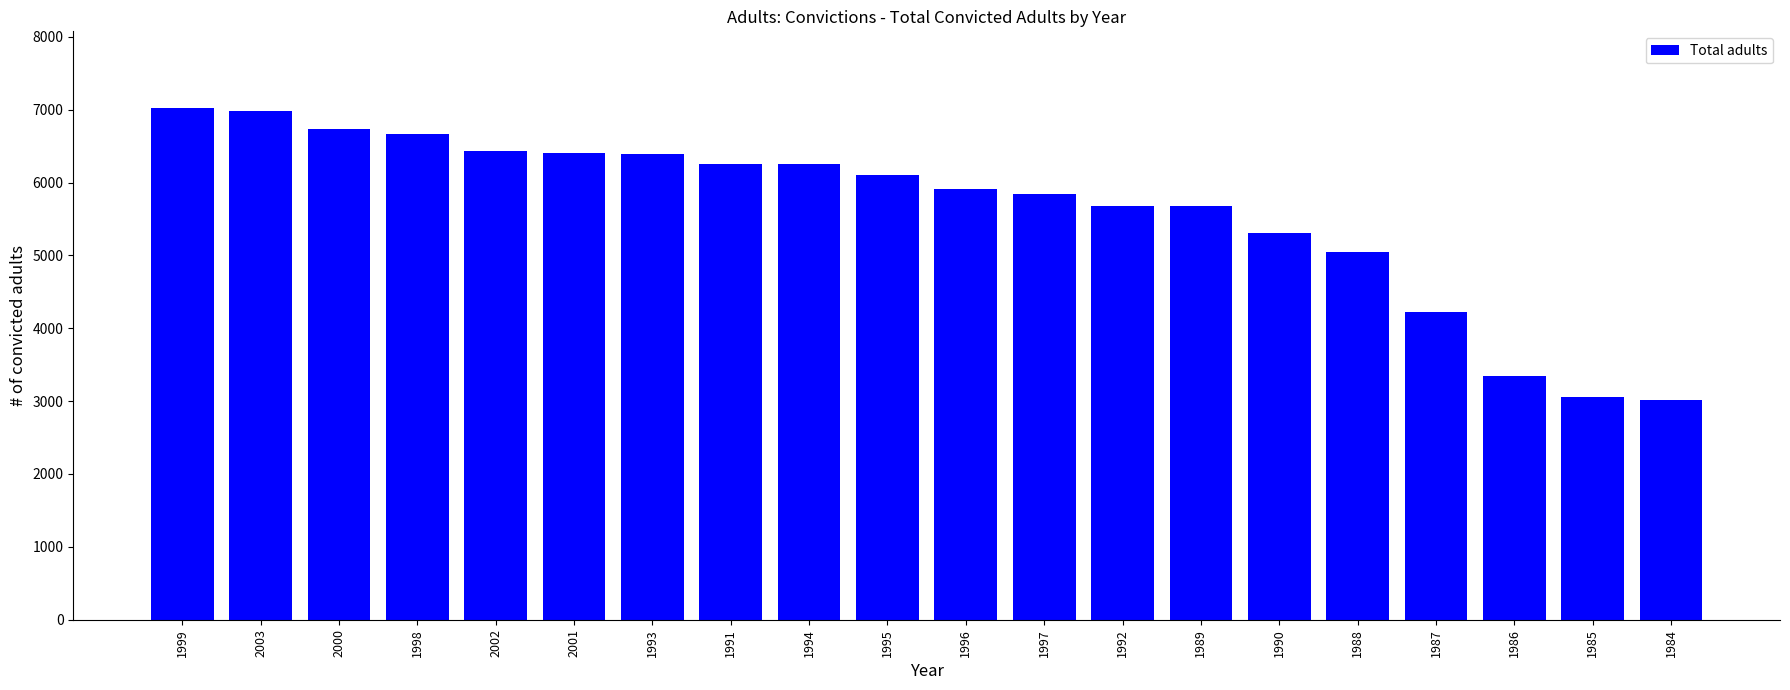

What is the sum of all values?

112354